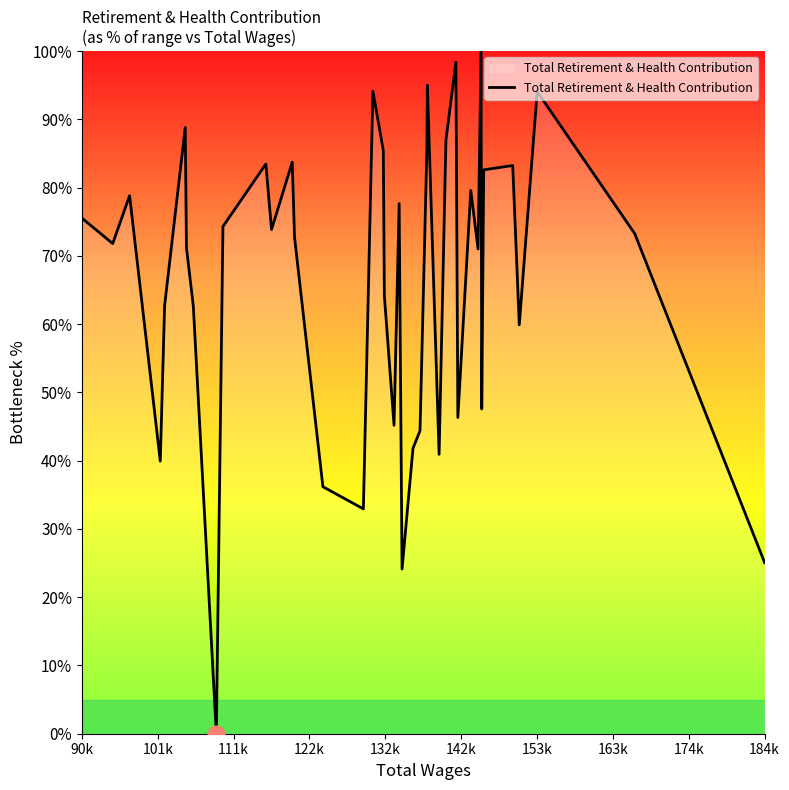

What is the maximum value shown in the chart?

100.0